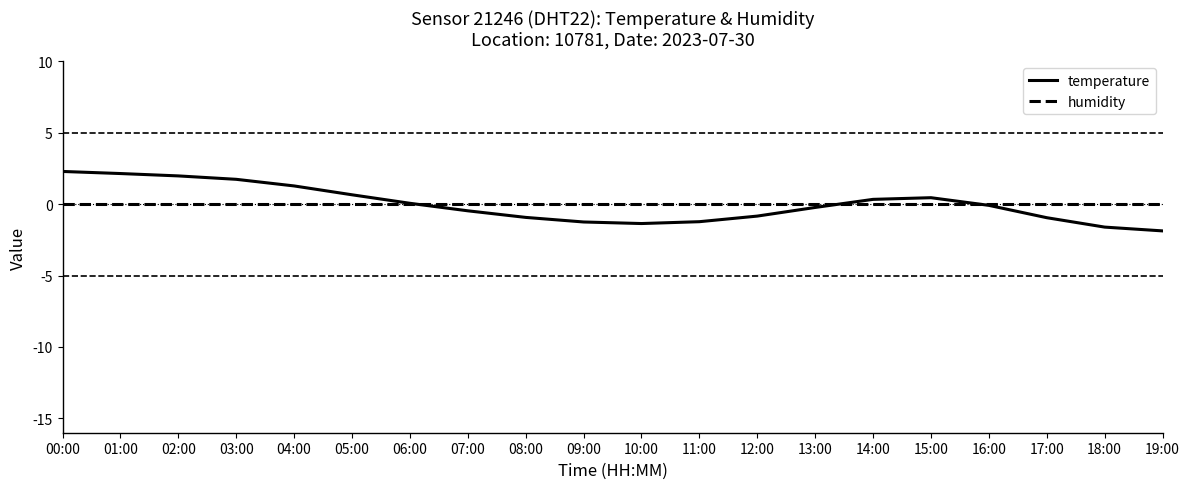

Which series has the largest total across all categories?

temperature